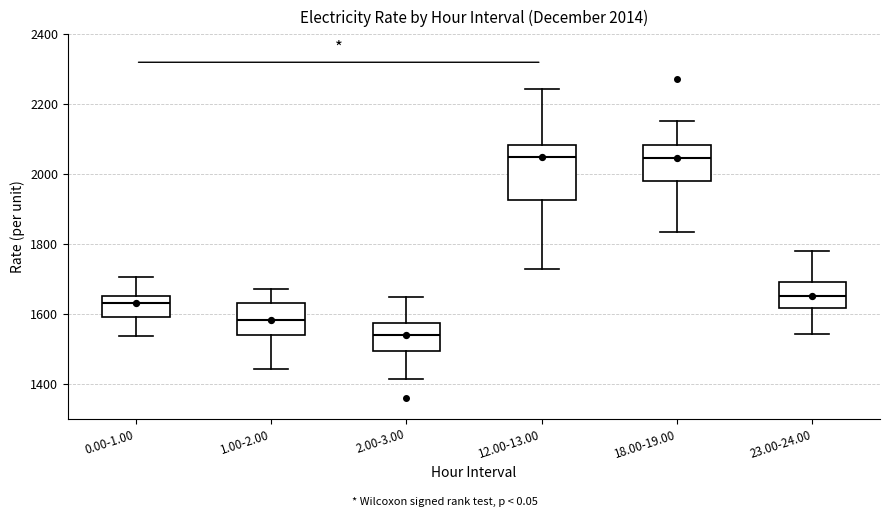

Comparing the boxes themselves (not the whiskers), which one is the tallest?

12.00-13.00